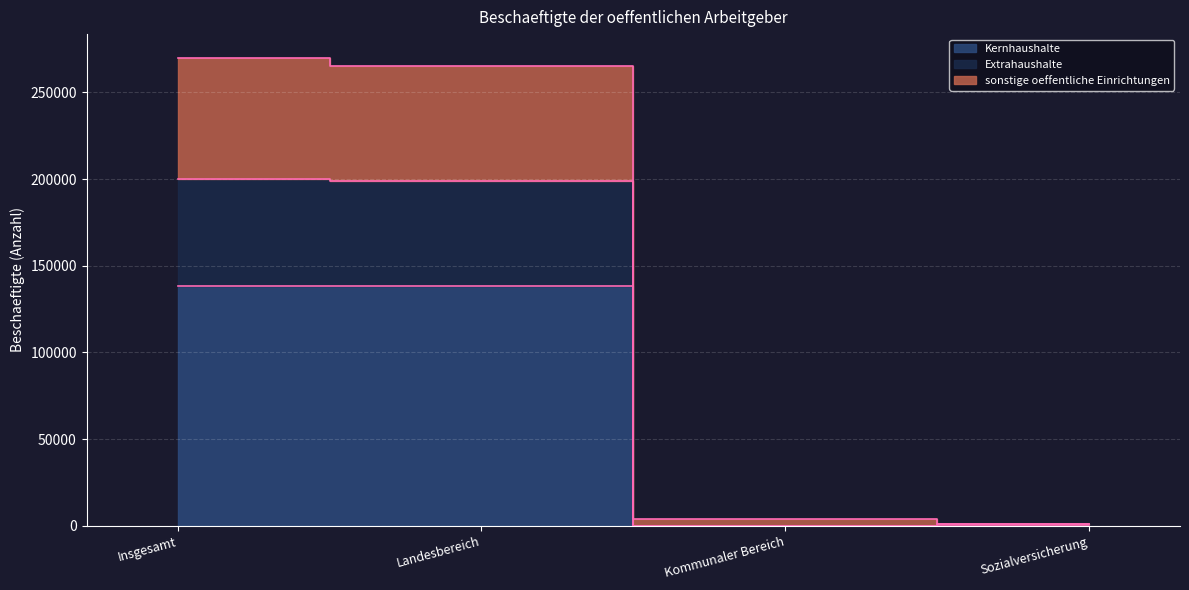

How many lines are shown in the chart?

3